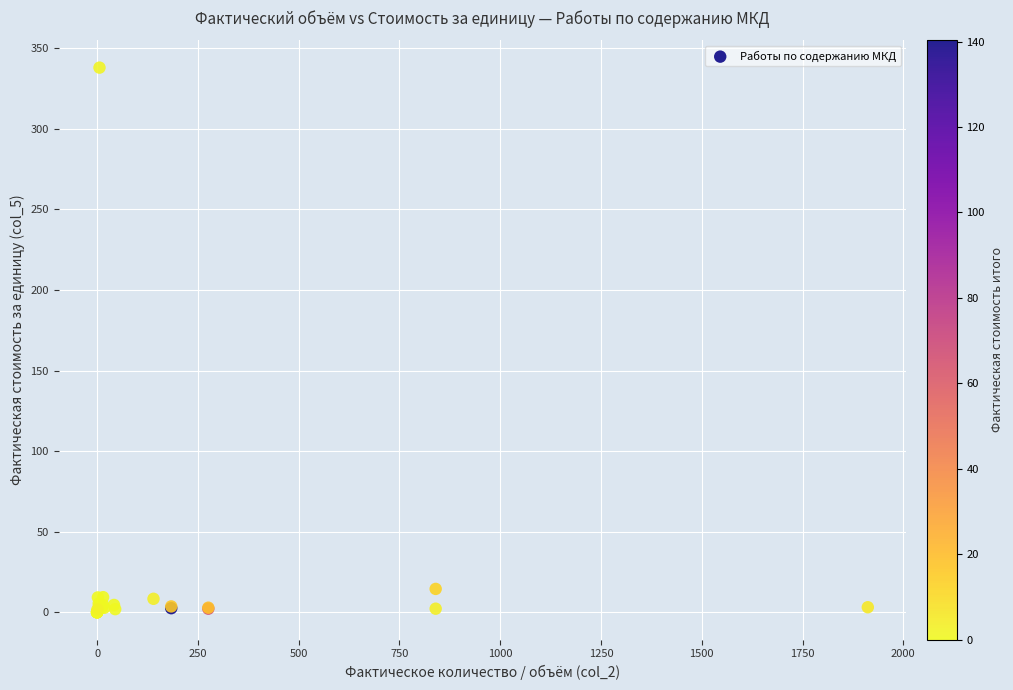

What Y value in the scatter plot is closest to 168?

14.5